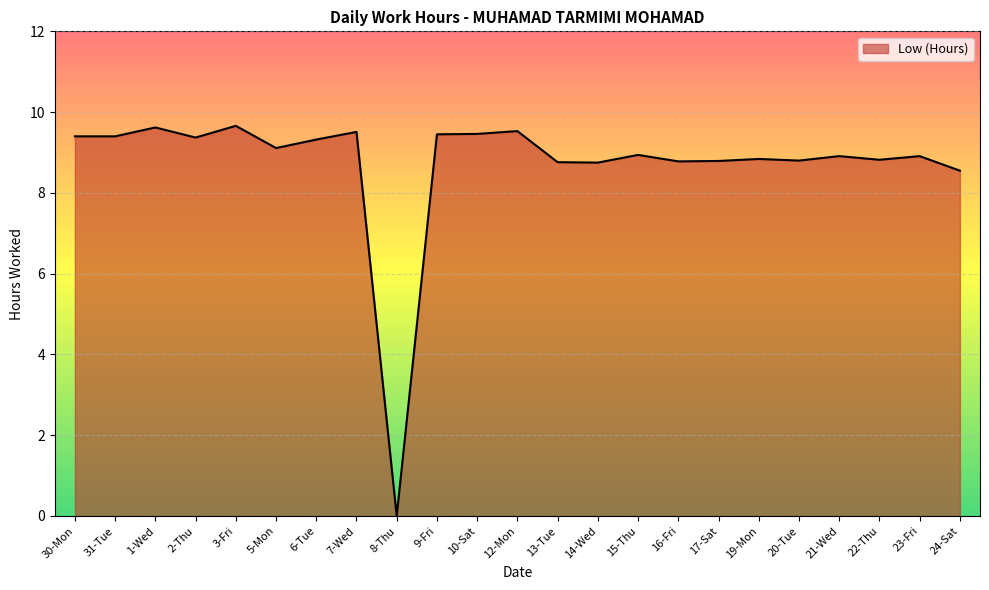

What is the sum of all values?

200.7